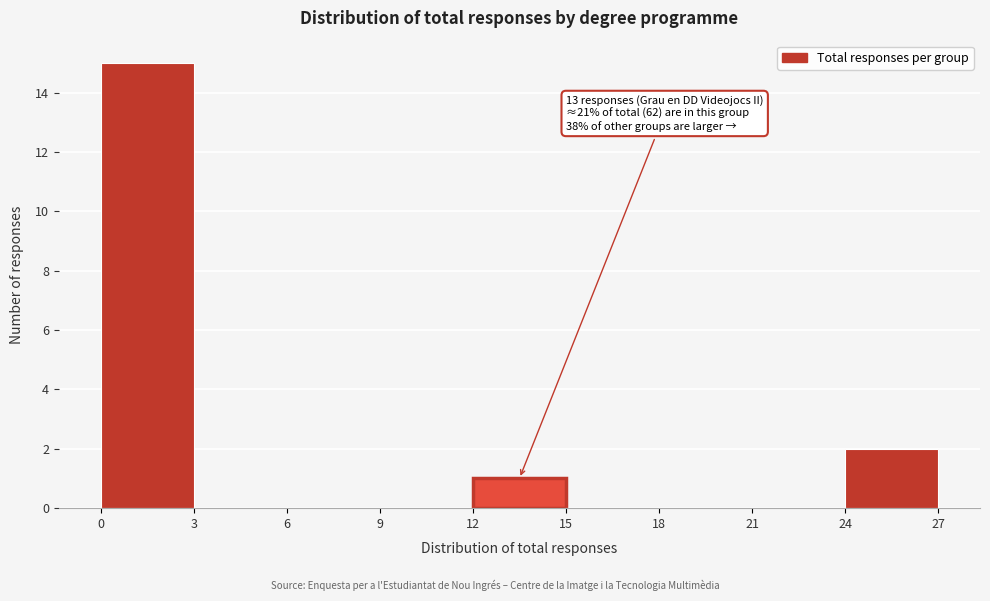

Which range on the x-axis has the tallest bar?

0 to 3